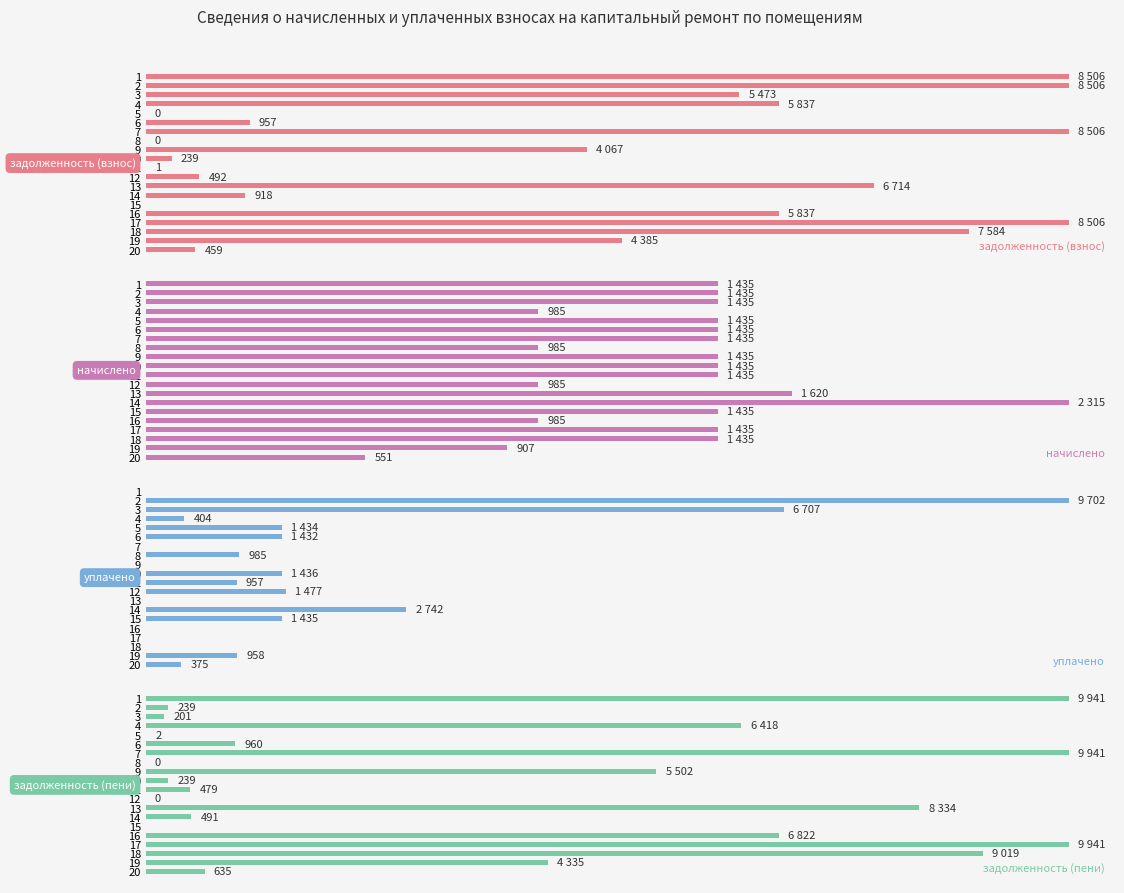

Between 12 and 14, which is larger?

14